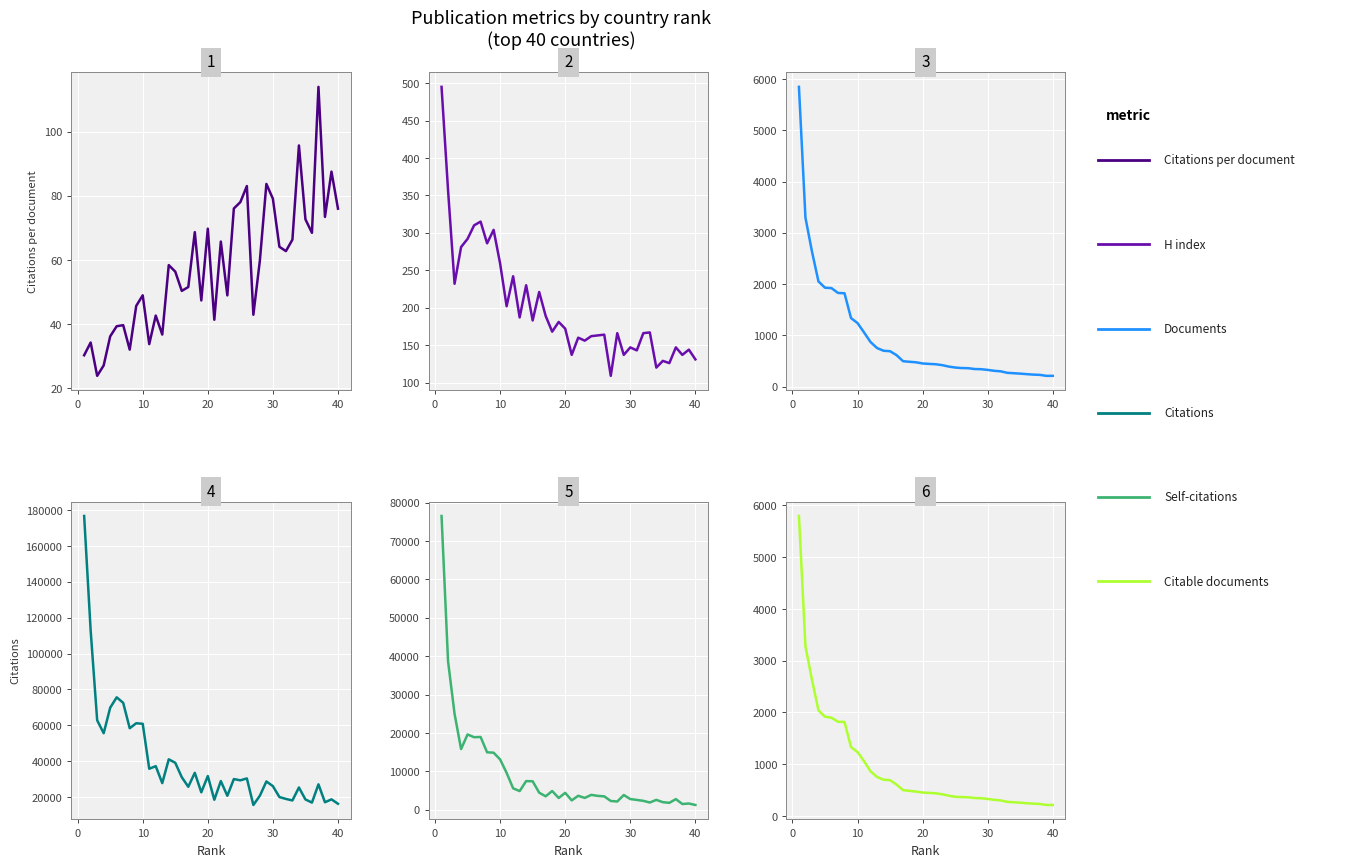

What is the sum of all Citable documents values?

36694.0